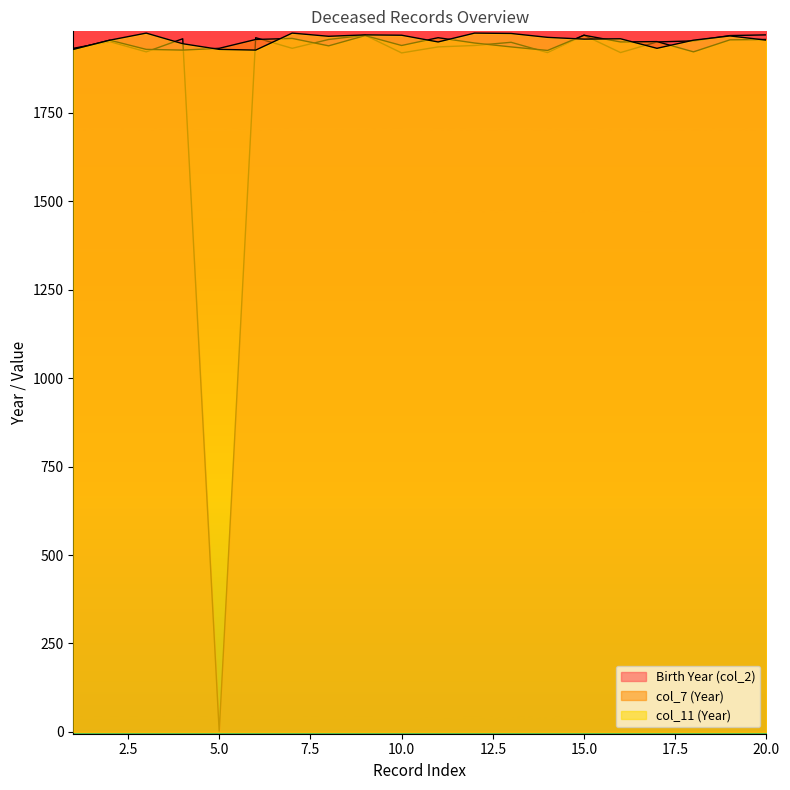

How many times do col_11 (Year) and col_7 (Year) cross each other?

9